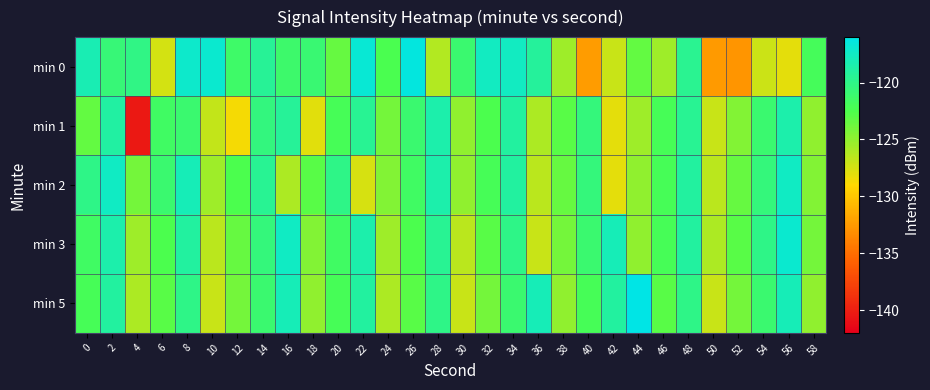

At 32, list the series in order from largest to smallest.

min 0, min 2, min 1, min 3, min 5